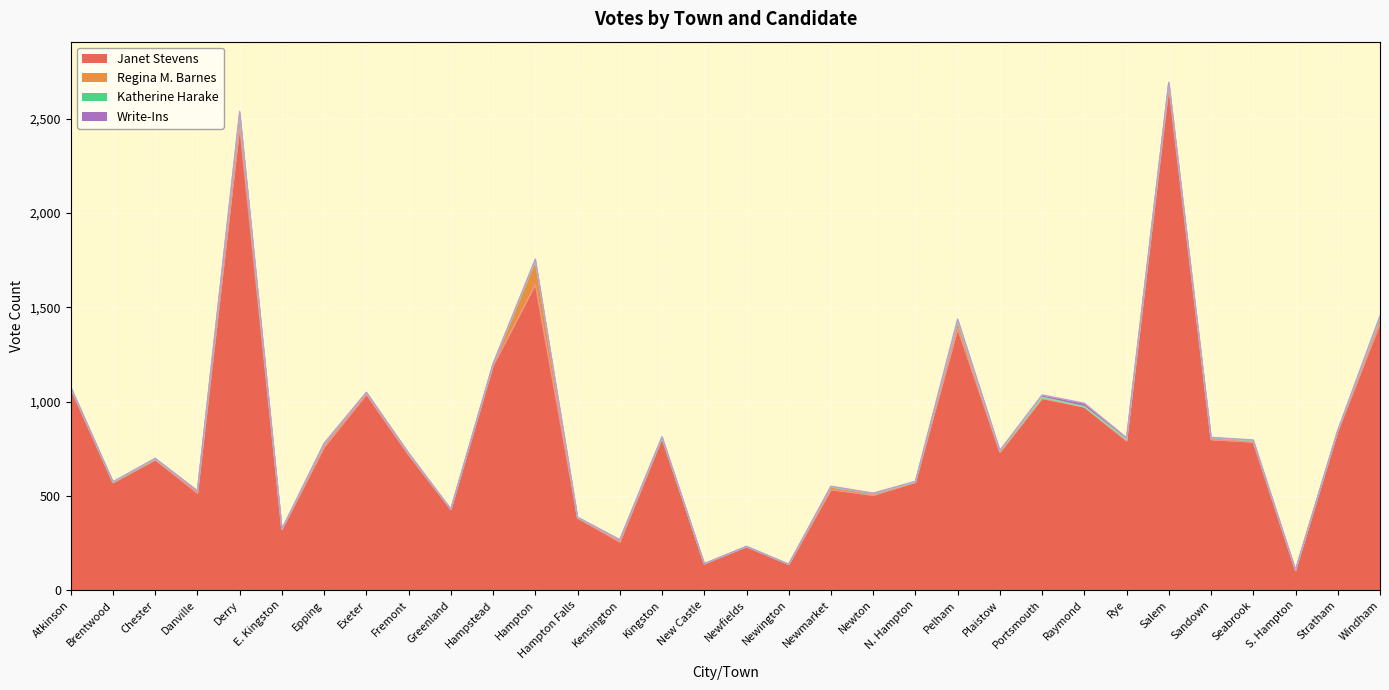

At which category does Katherine Harake reach its first local valley?

Danville